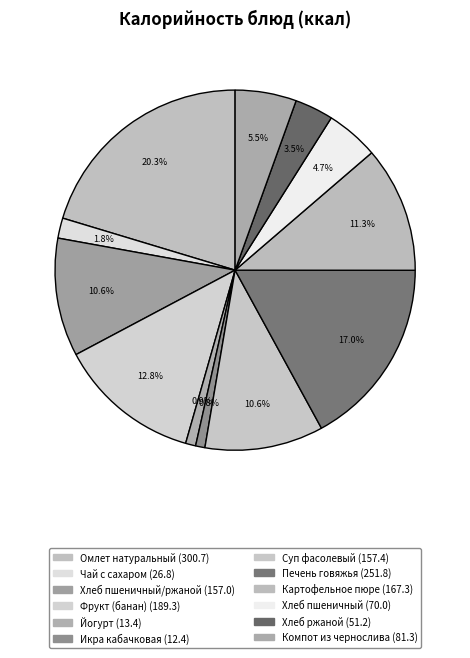

How many segments does this pie chart have?

12